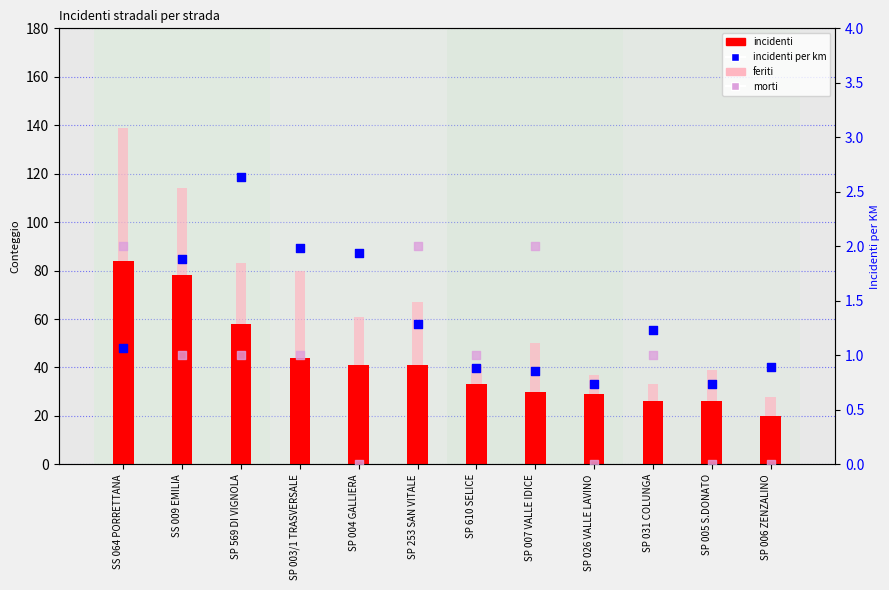

What are all the series names shown in the legend?

incidenti, feriti, incidenti per km, morti